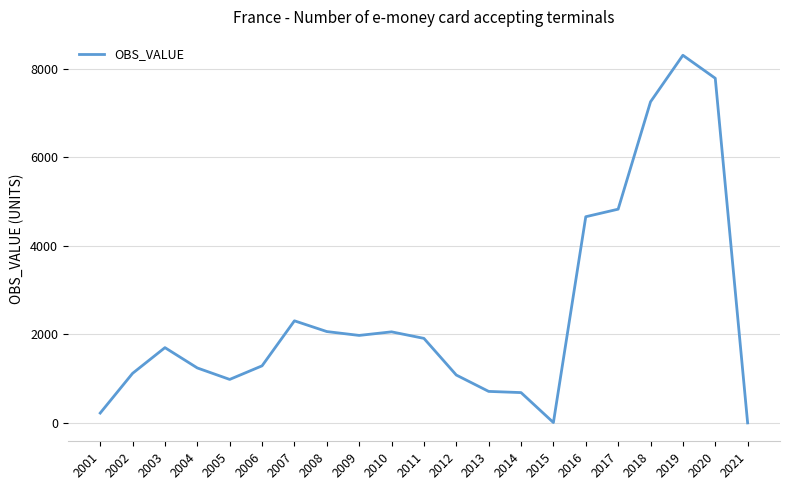

True or false: the data shows 8.2 at 2015.

True